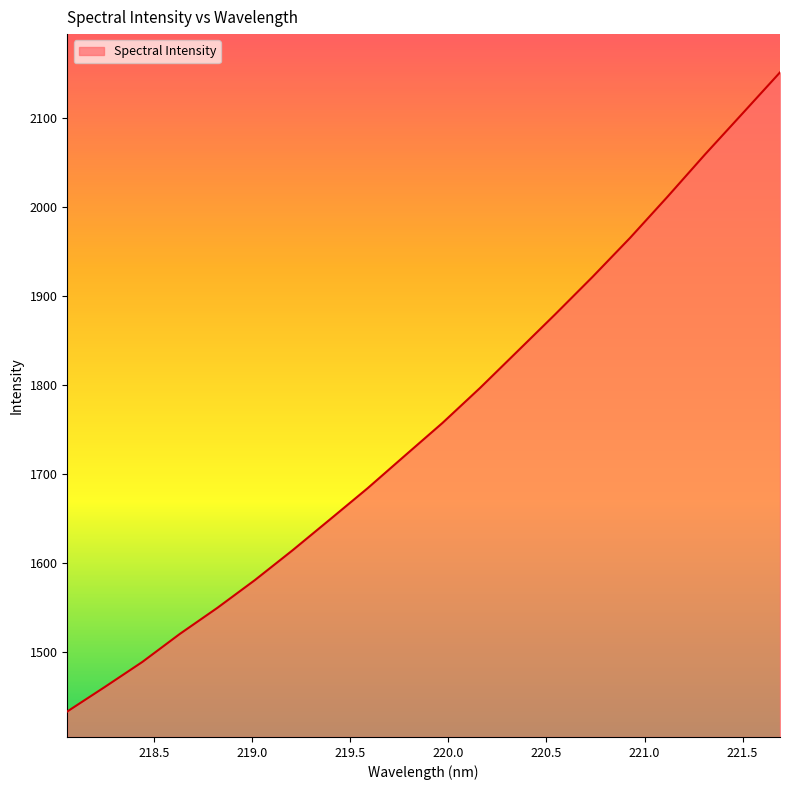

How many categories are shown in the chart?

20